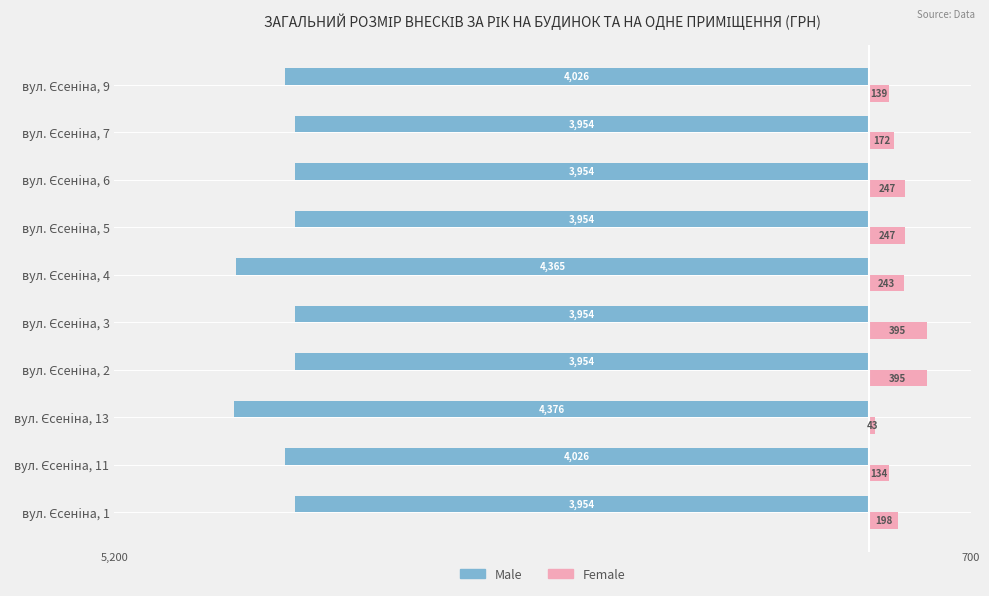

What are all the series names shown in the legend?

Male, Female